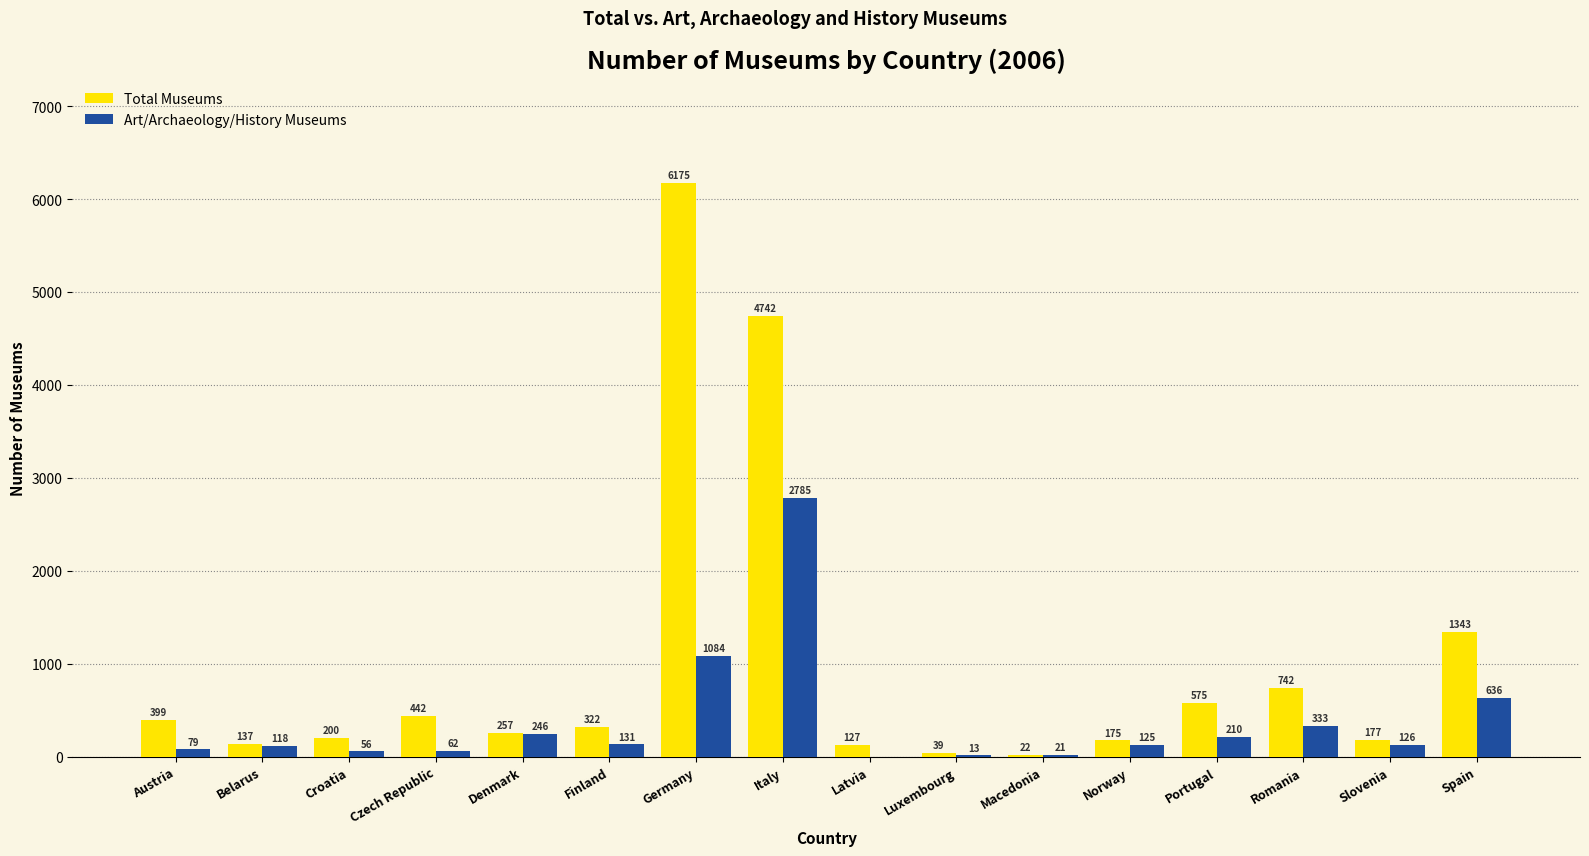

What is the maximum value shown in the chart?

6175